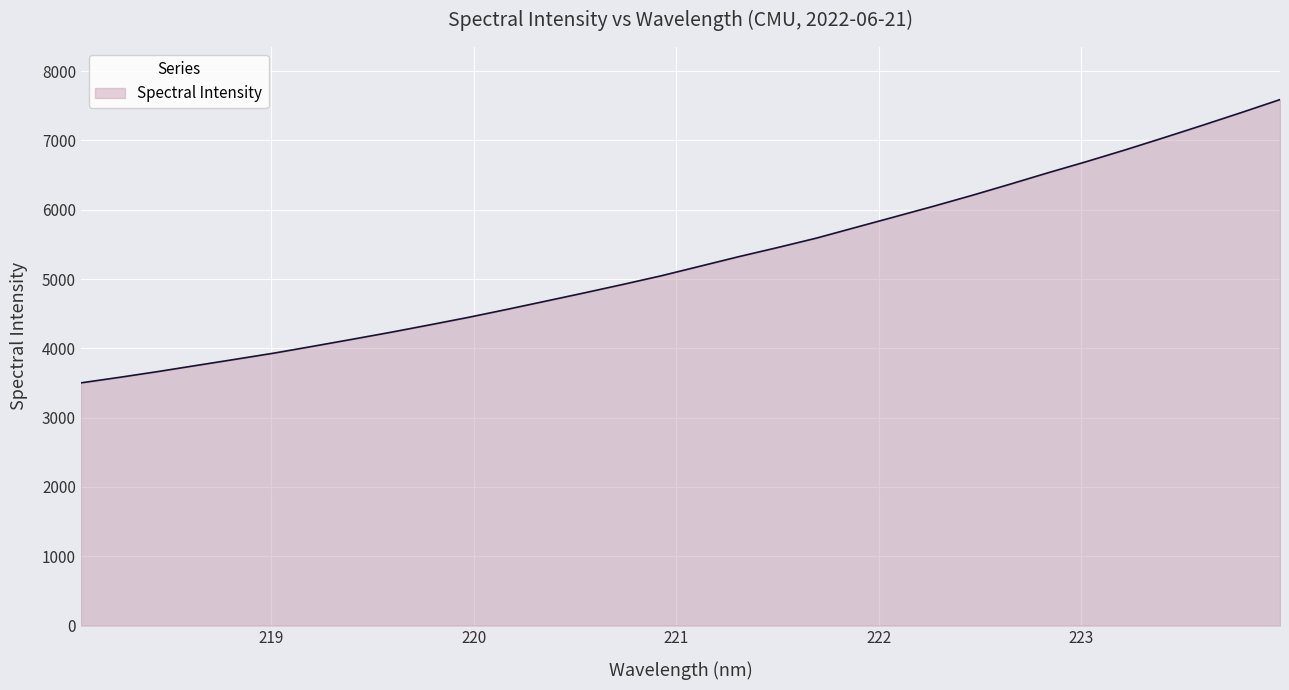

Does the chart display data point markers on the line(s)?

No